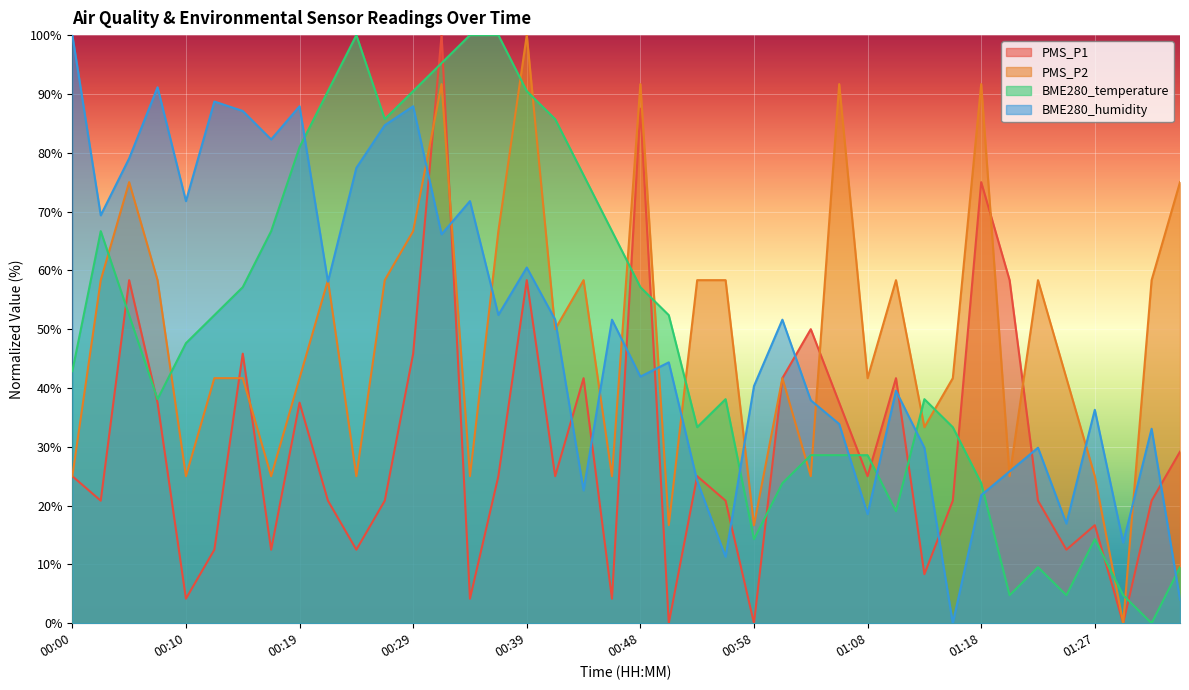

True or false: BME280_temperature and PMS_P2 intersect in this chart.

True